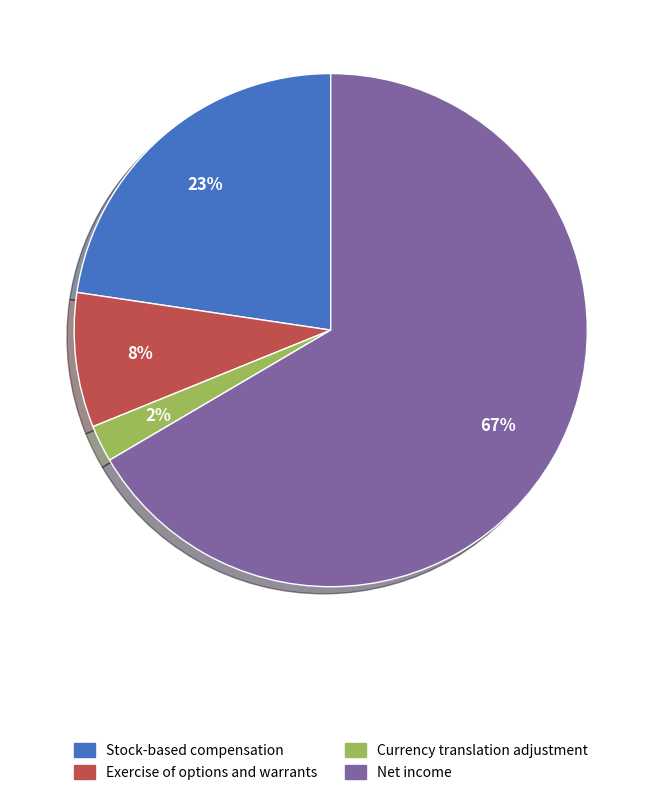

Do Exercise of options and warrants and Net income together represent more than half of the pie?

Yes